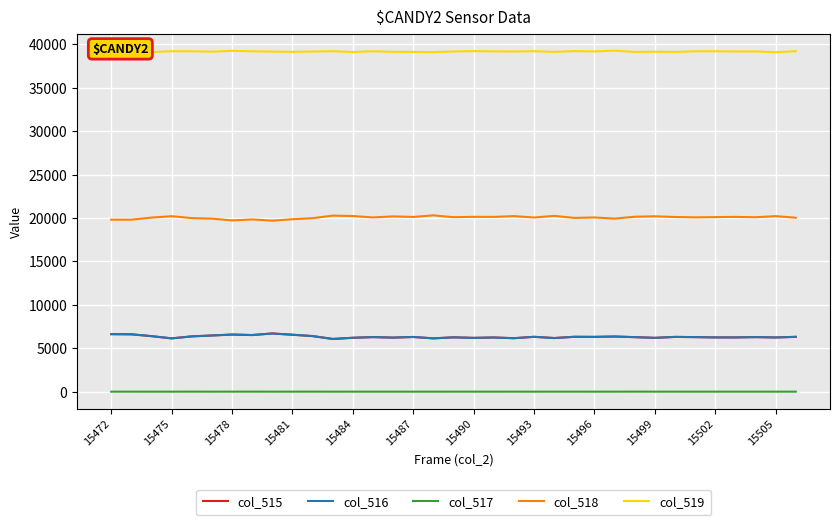

Which series has the largest total across all categories?

col_519